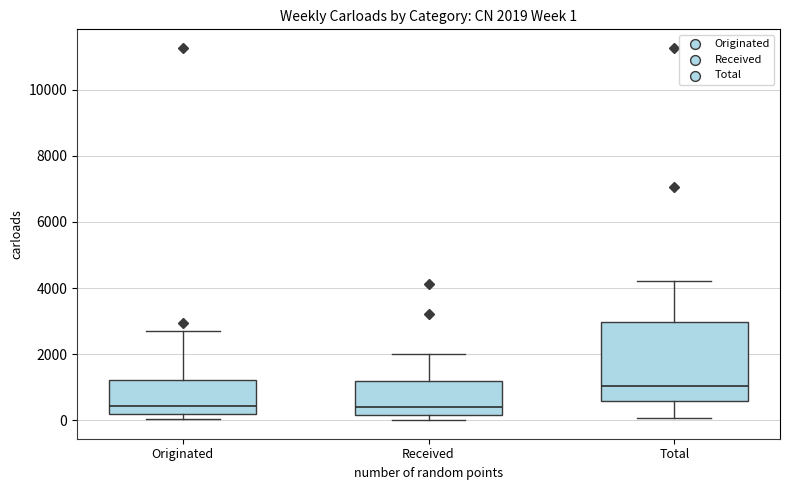

Which box is the tallest, from its lower edge to its upper edge?

Total